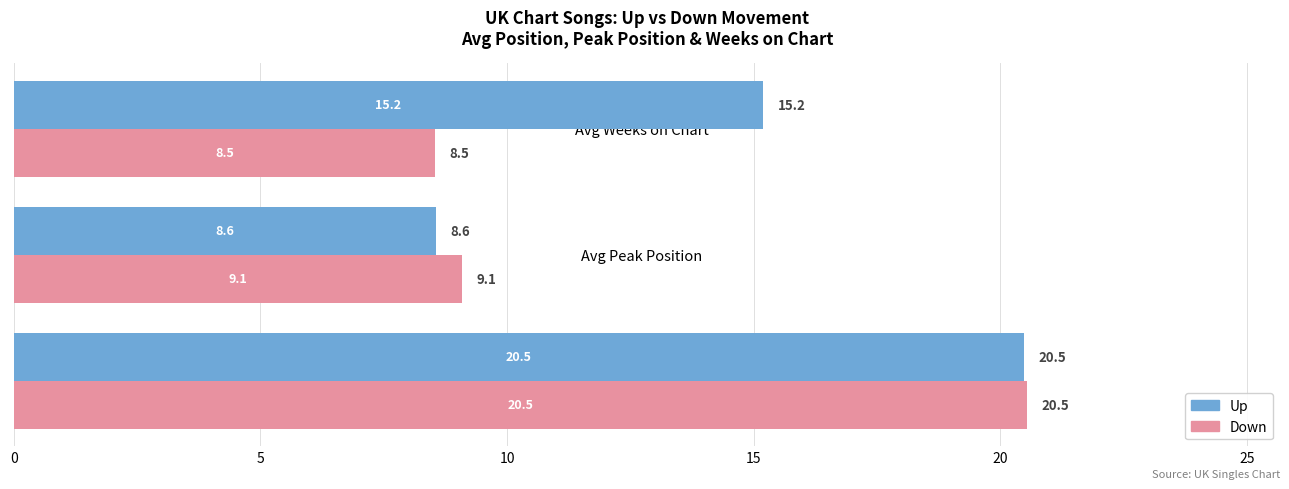

The value of Up at Avg Weeks on Chart is 15.2. True or false?

True